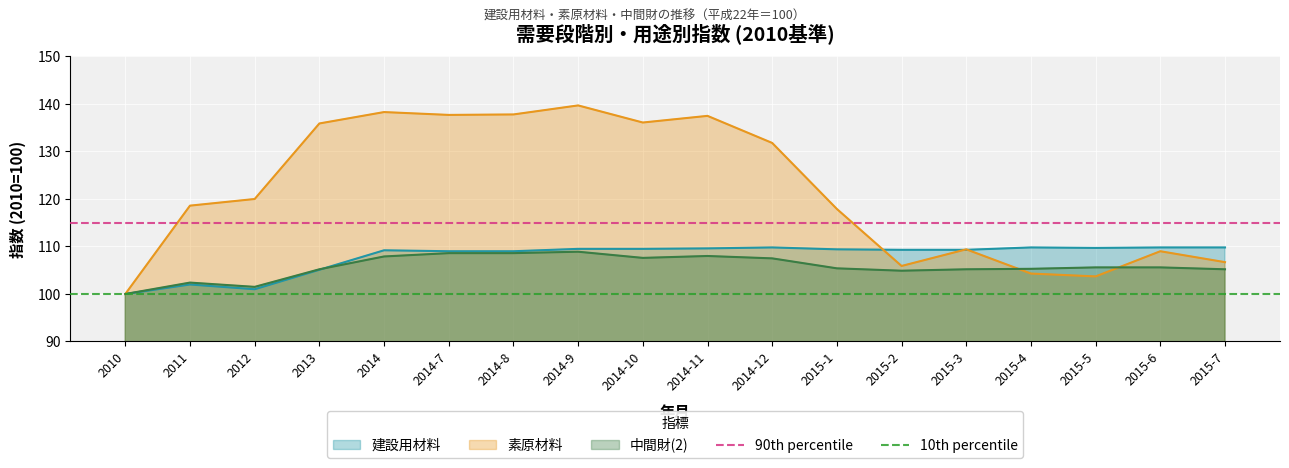

What value does the 10th percentile series have at 2011?

100